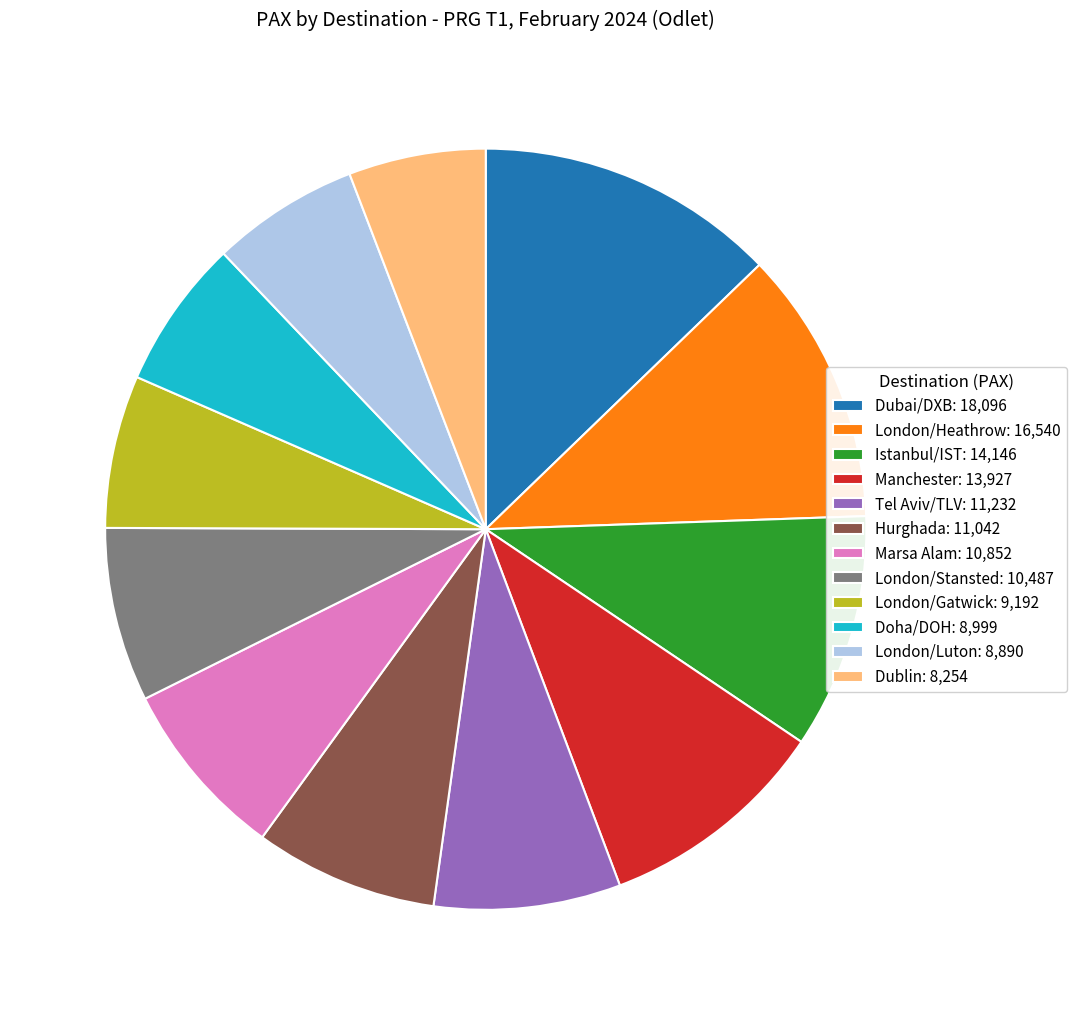

Count the number of slices in the pie.

12